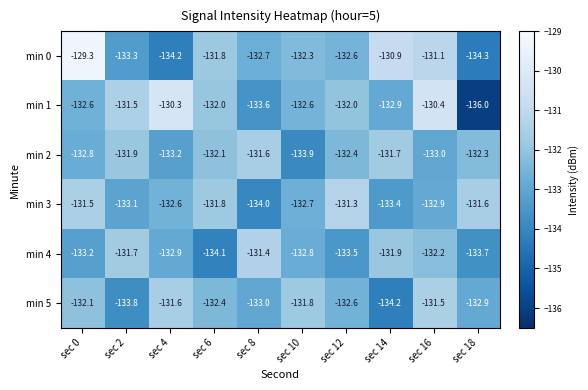

What is the difference between the highest and lowest values at sec 16?

2.6